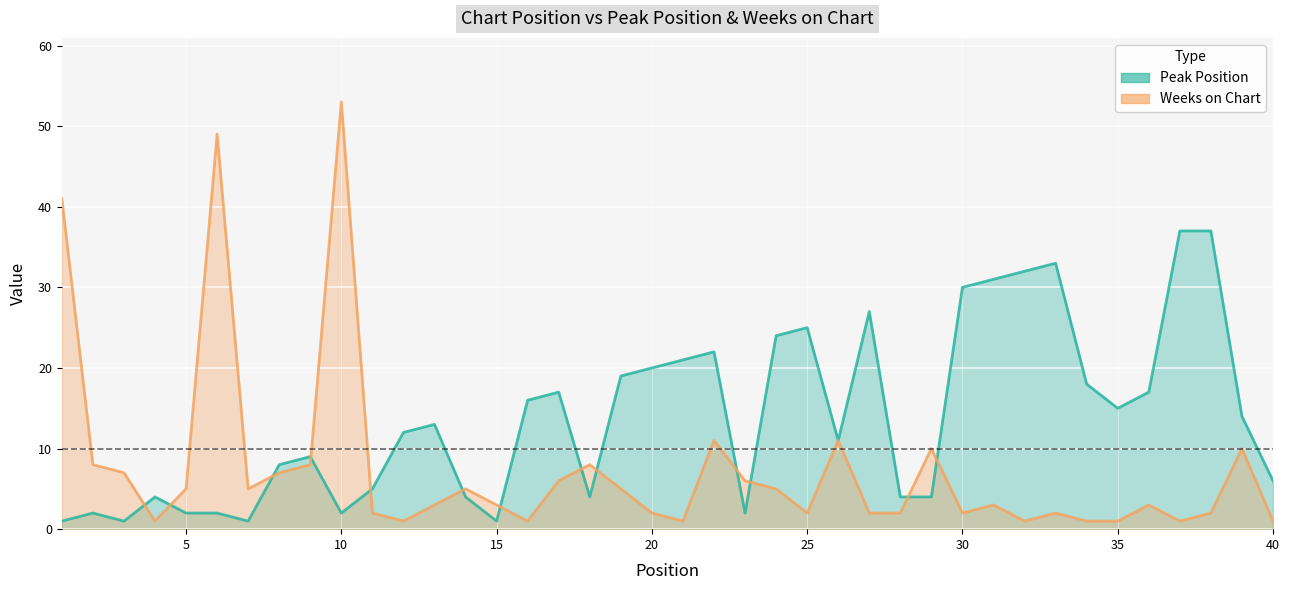

True or false: Weeks on Chart has more than 0 points higher than both neighbors.

True